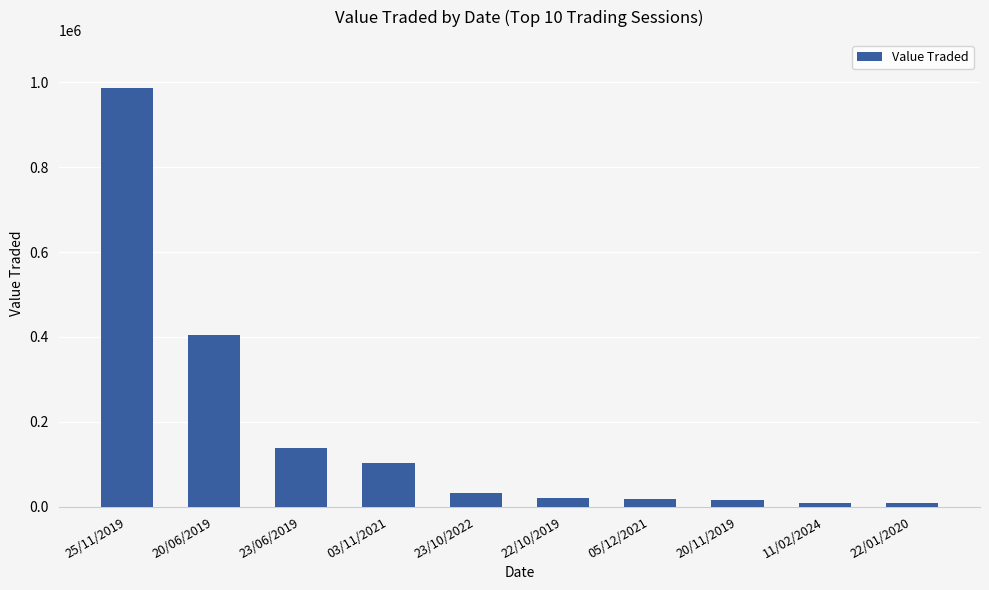

What is the sum of all values?

1731622